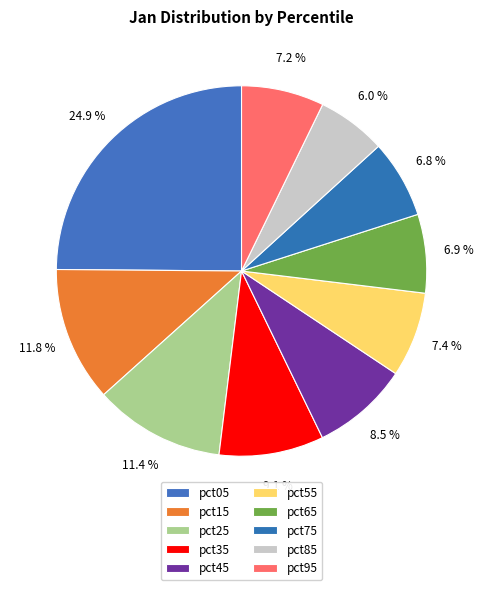

To the nearest percent, what is the difference between the largest and smallest slice percentages?

19%